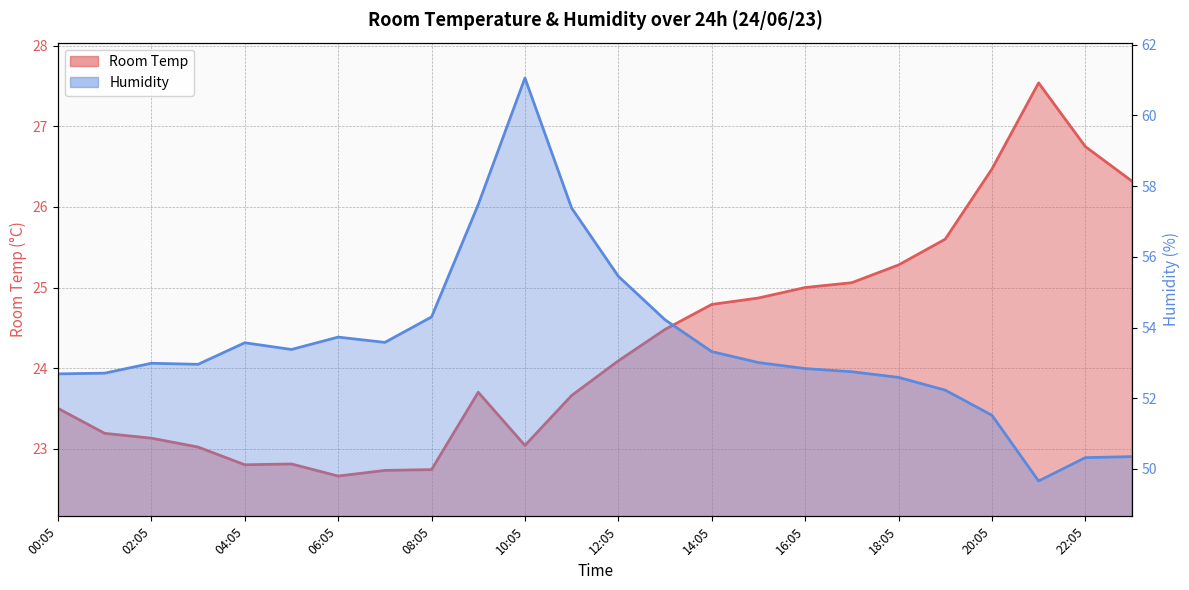

What are all the series names shown in the legend?

Room Temp, Humidity